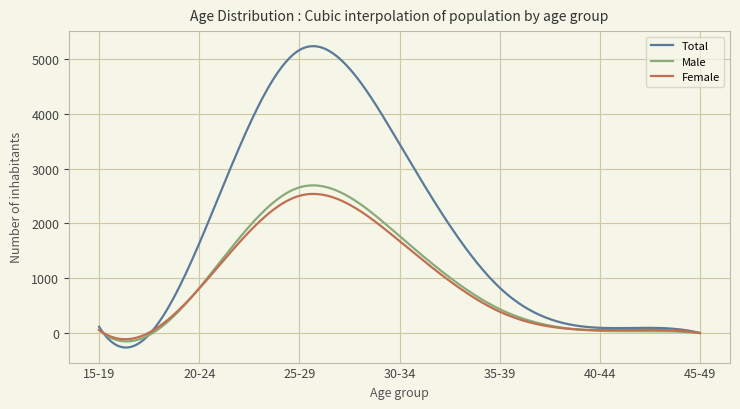

What is the lowest value of the Male series?

-151.2